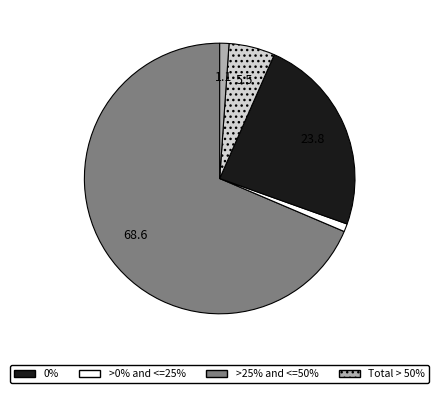

Is there a majority slice in this chart?

Yes